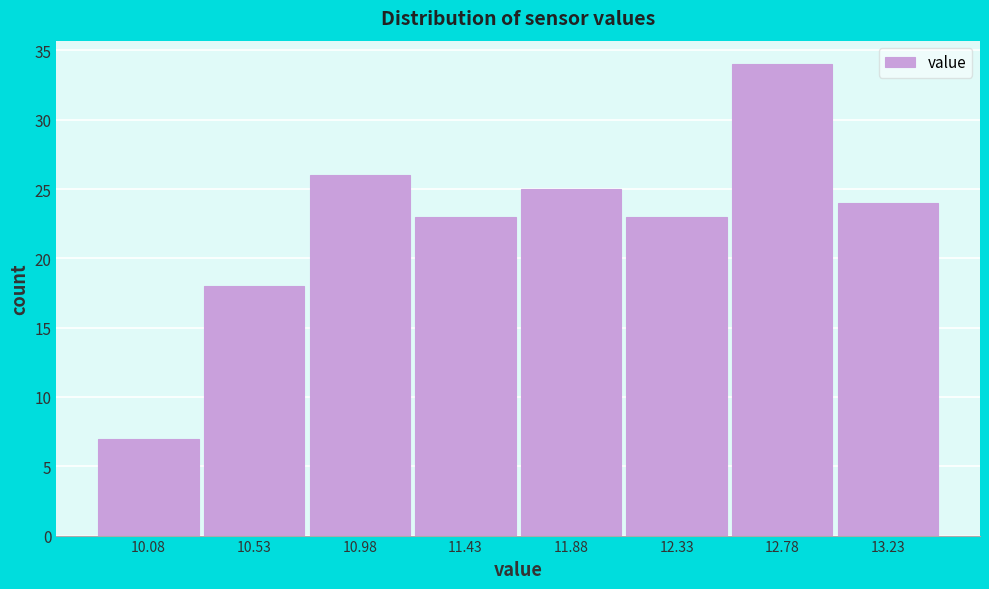

Reading right to left, extract all data points from this chart.

13.23=24	12.78=34	12.33=23	11.88=25	11.43=23	10.98=26	10.53=18	10.08=7